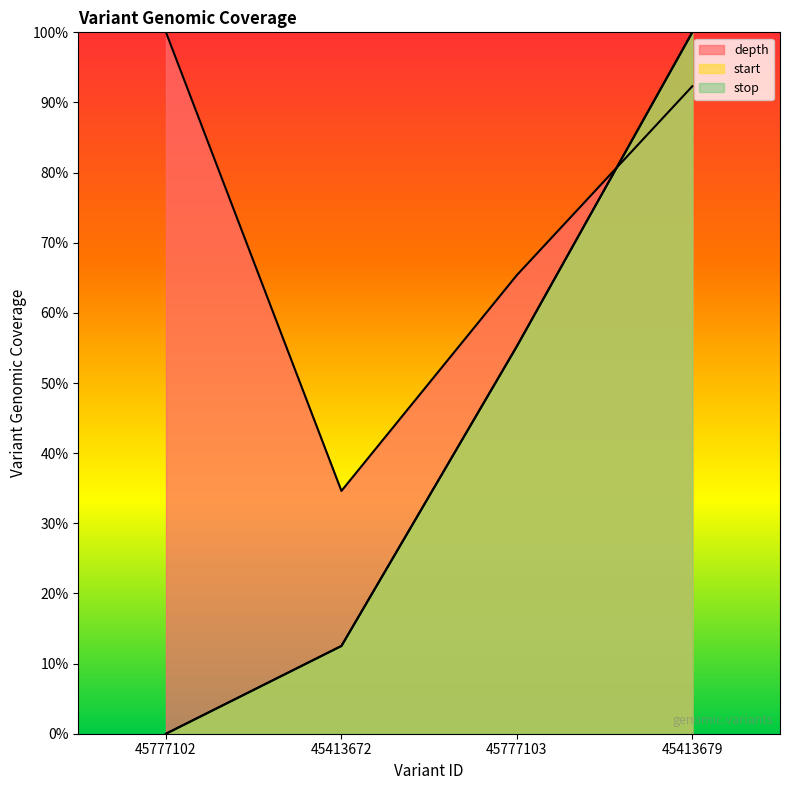

What is the difference between the maximum and minimum values in the depth series?

65.4